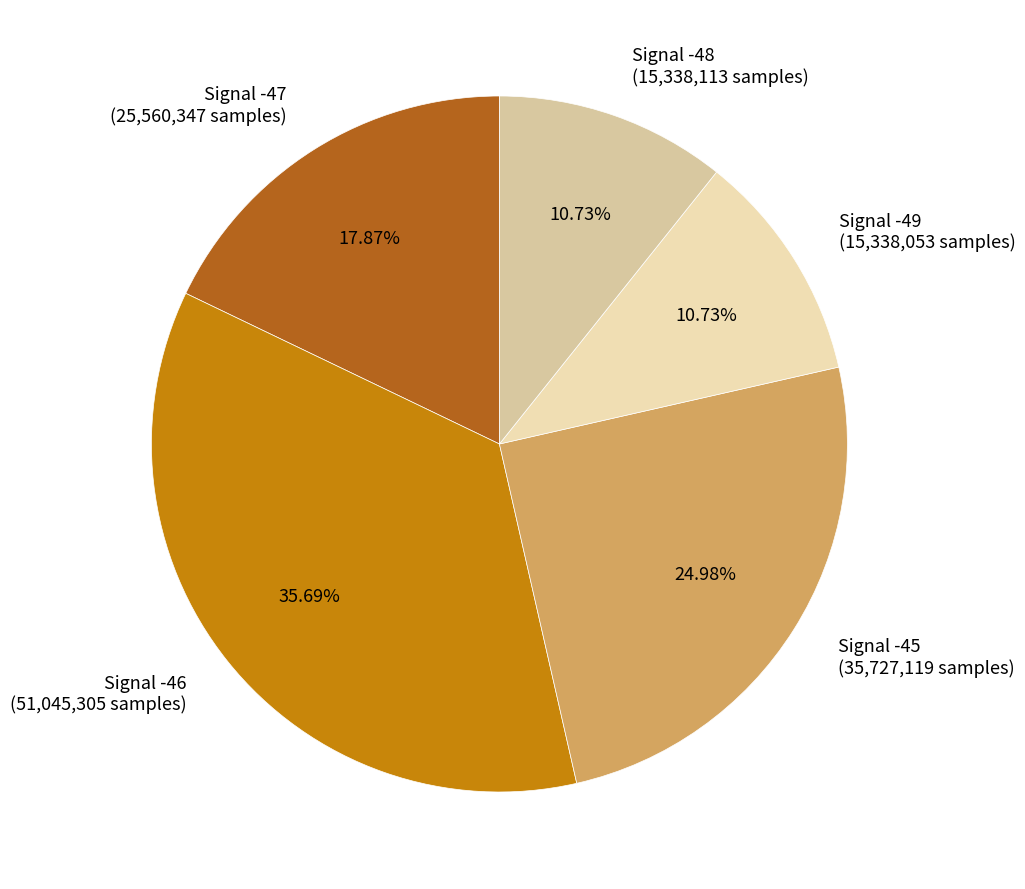

Which slice is the largest?

Signal -46 (51,045,305 samples)